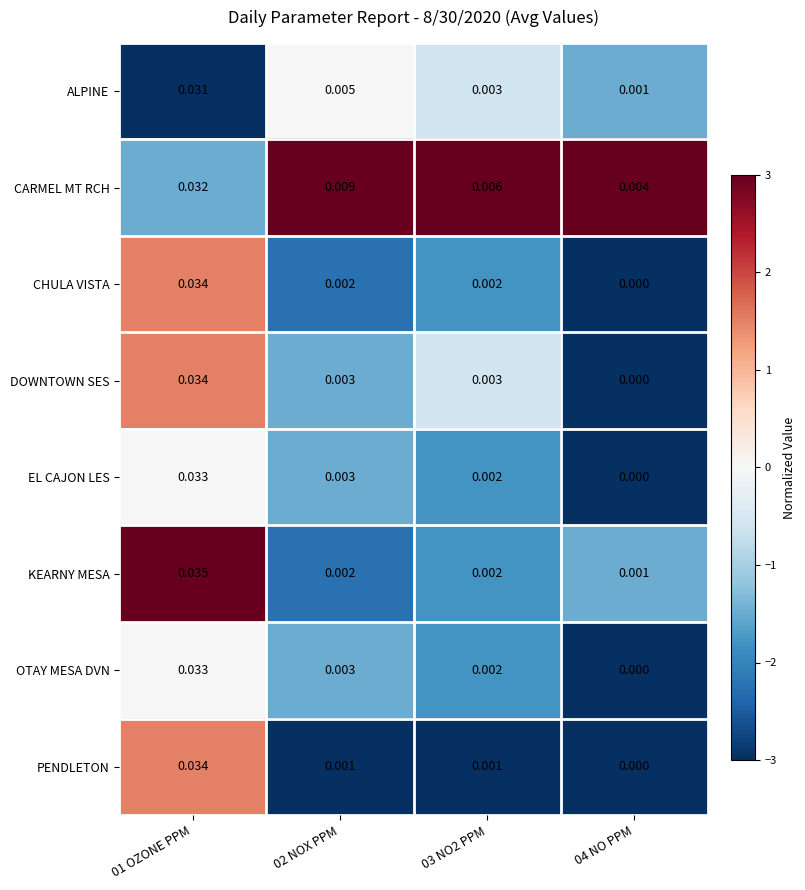

How many series are shown in this chart?

8